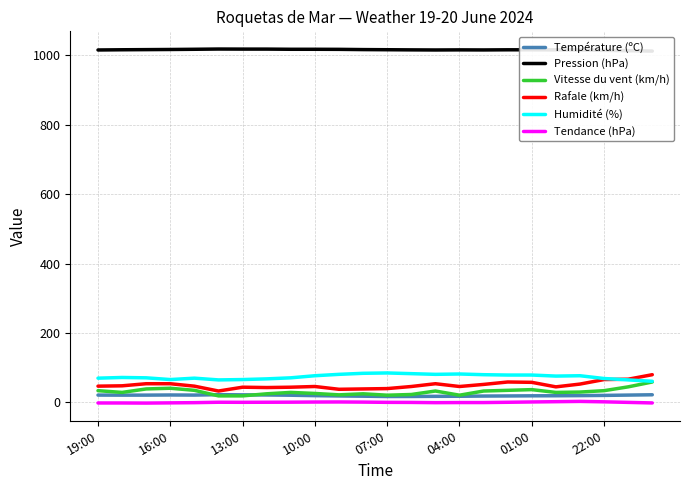

True or false: Pression (hPa) has more than 1 points higher than both neighbors.

True